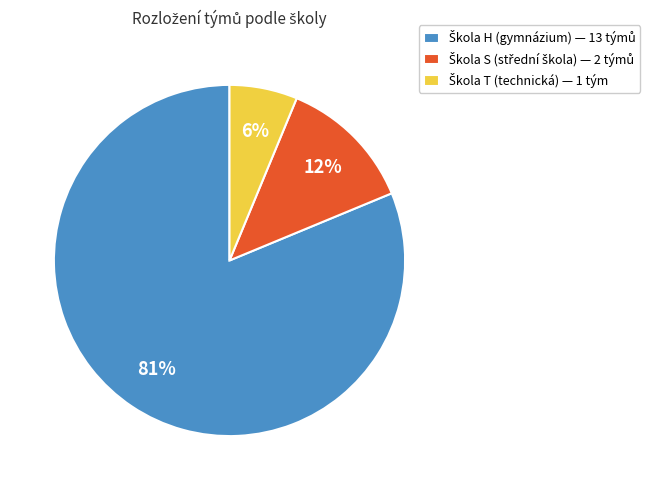

Is there a majority slice in this chart?

Yes